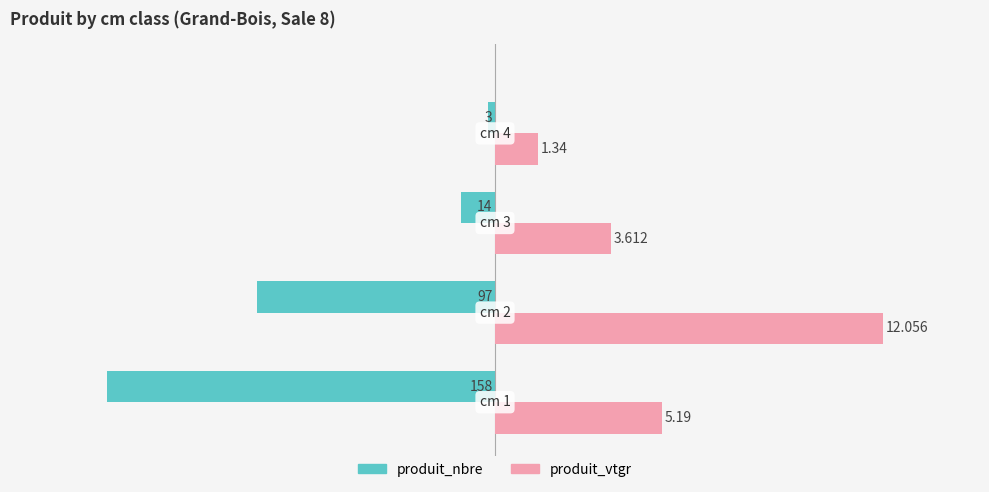

What is the highest value of the produit_nbre series?

-3.0